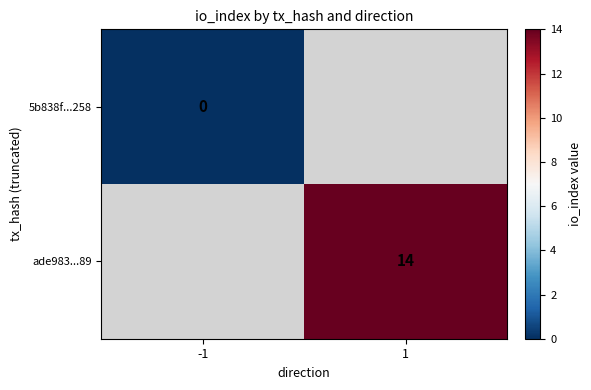

The value of ade983...89 at 1 is 25.2. True or false?

False